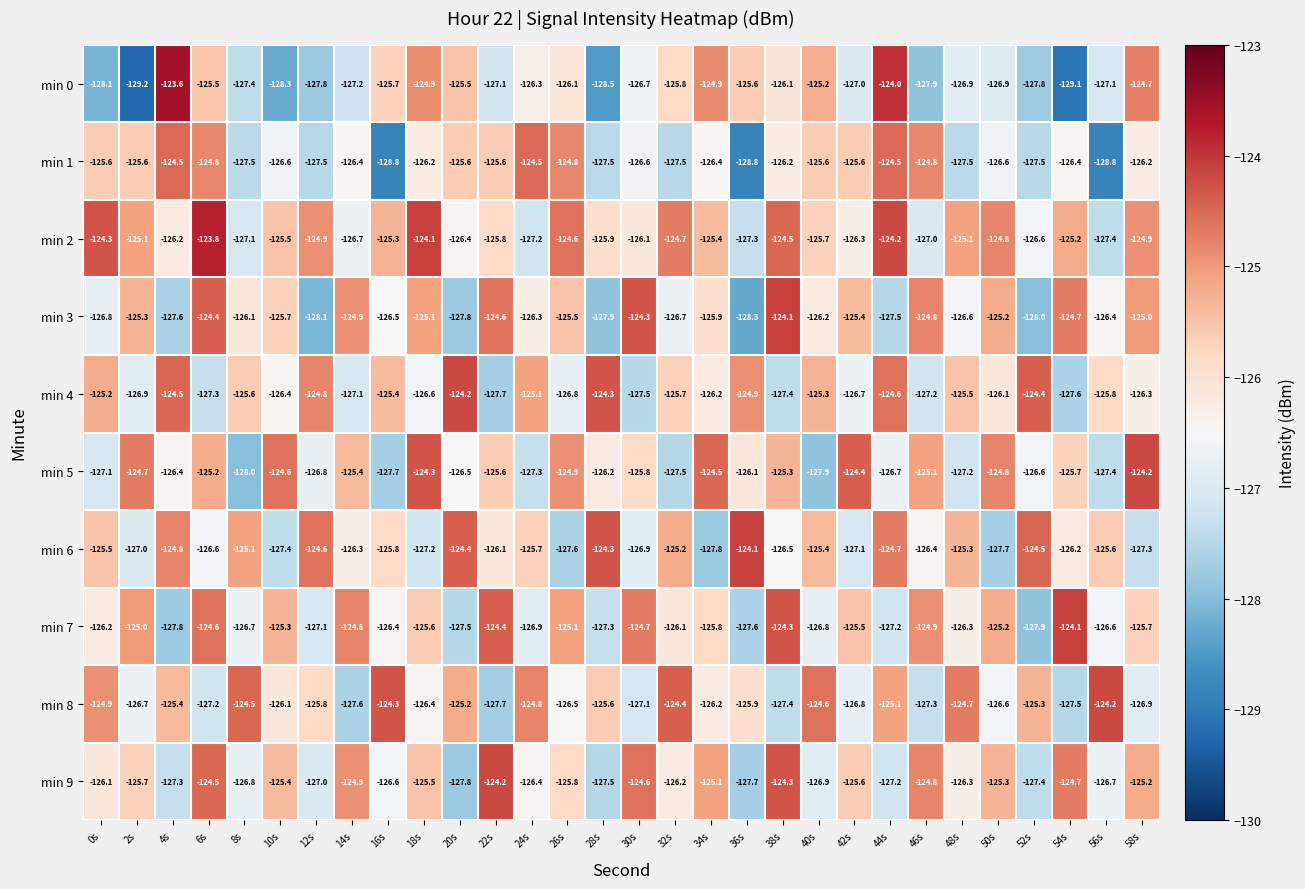

How many distinct data groups are displayed?

10